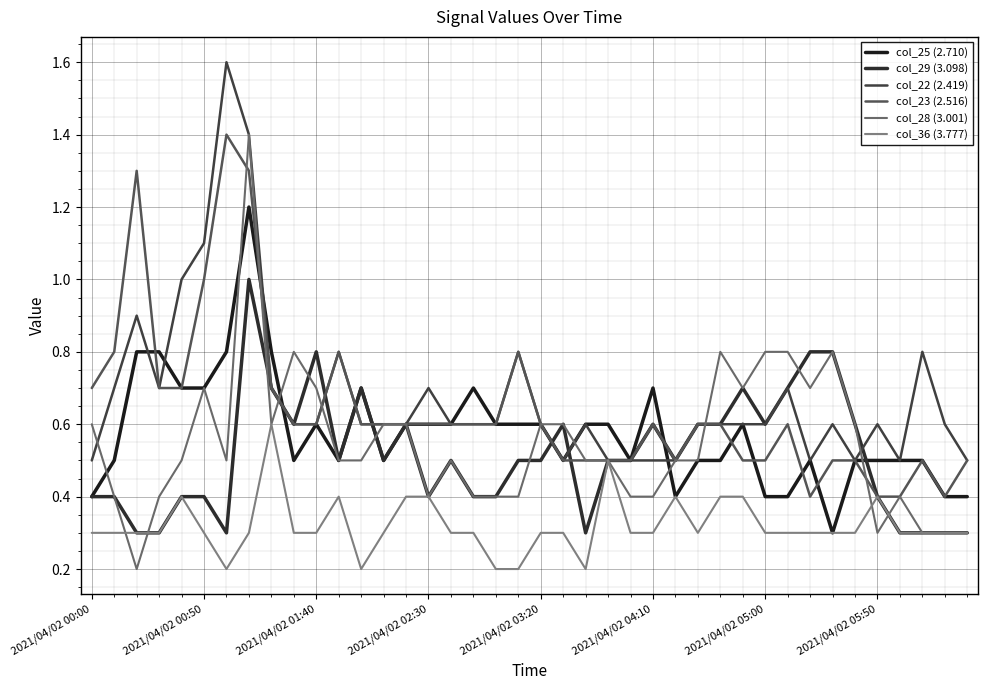

What are all the series names shown in the legend?

col_25 (2.710), col_29 (3.098), col_22 (2.419), col_23 (2.516), col_28 (3.001), col_36 (3.777)